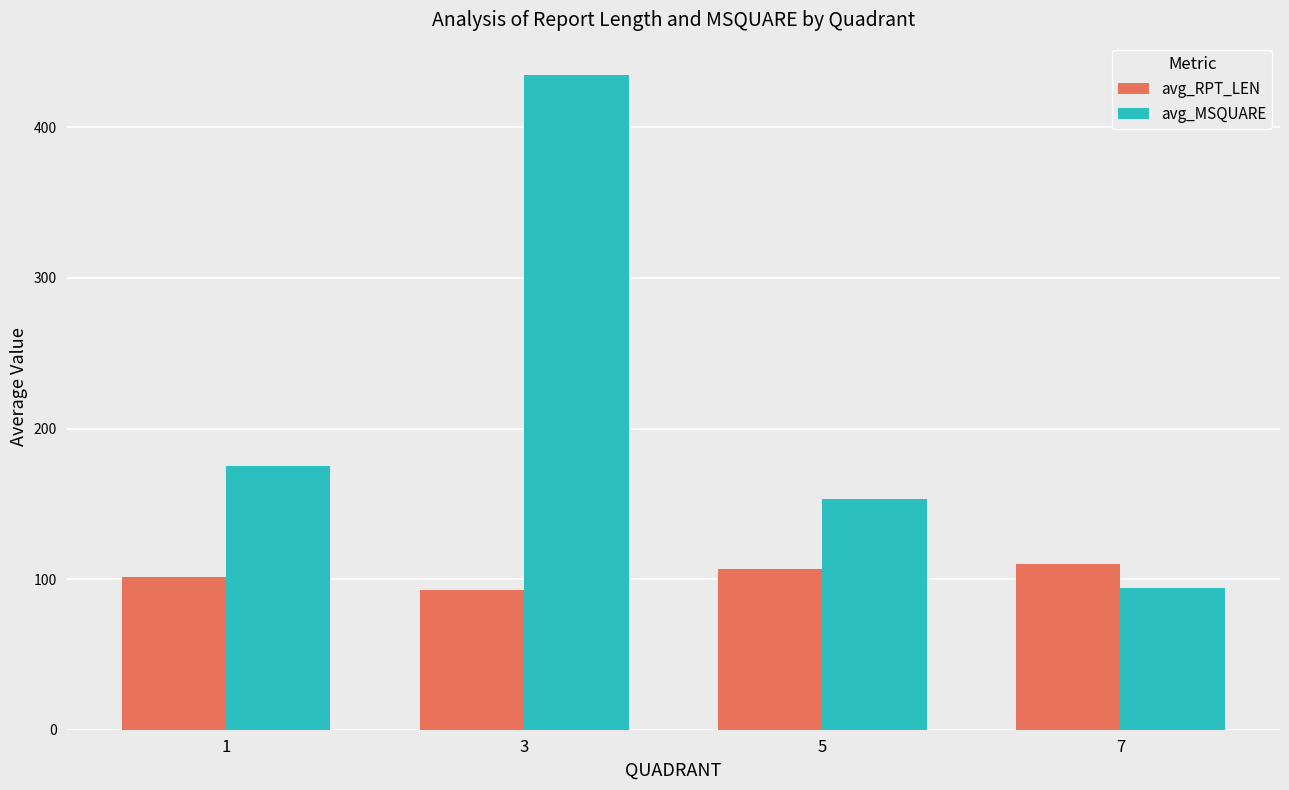

Are the bars grouped side by side (vs. stacked)?

Yes